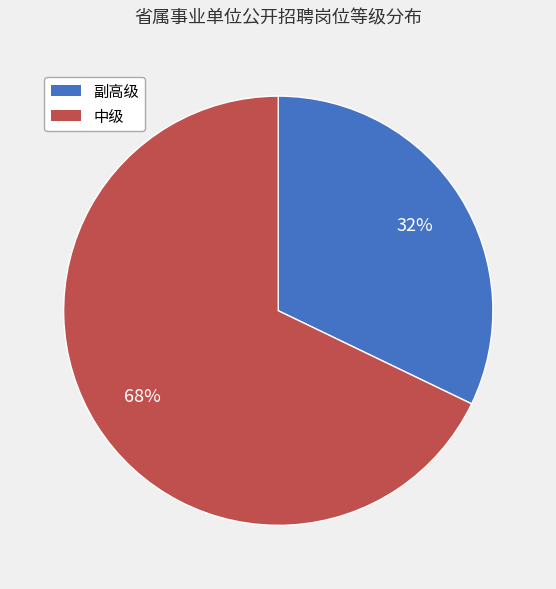

How many segments does this pie chart have?

2